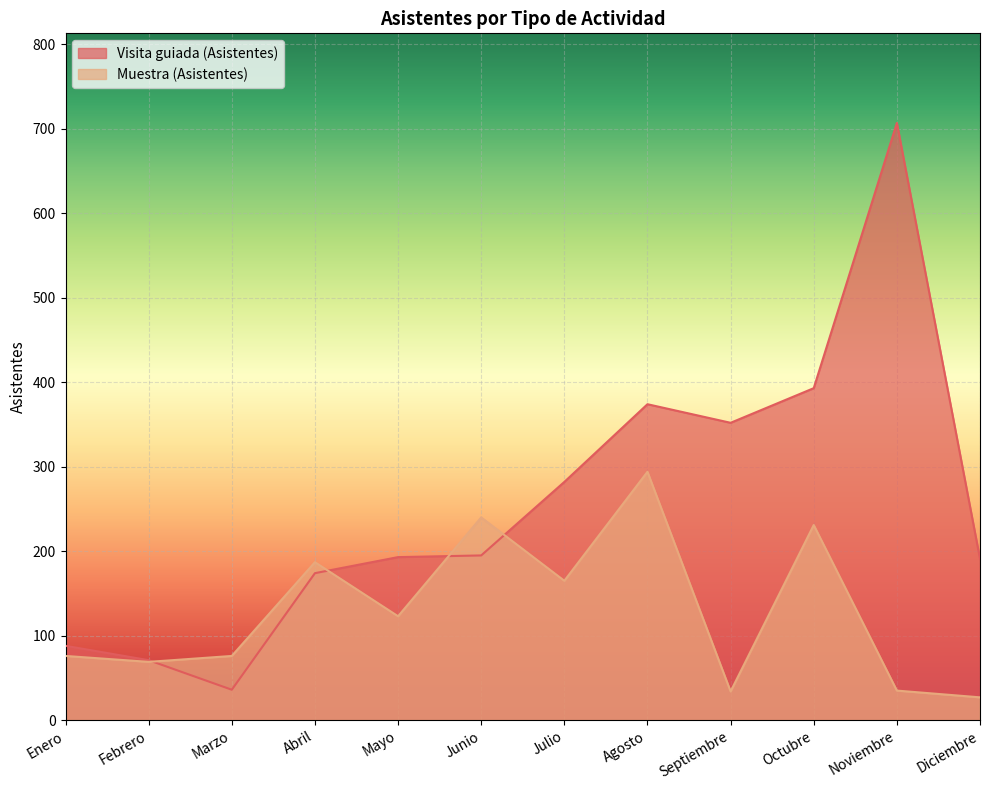

In Muestra (Asistentes), how many points are higher than both neighbors (excluding endpoints)?

4